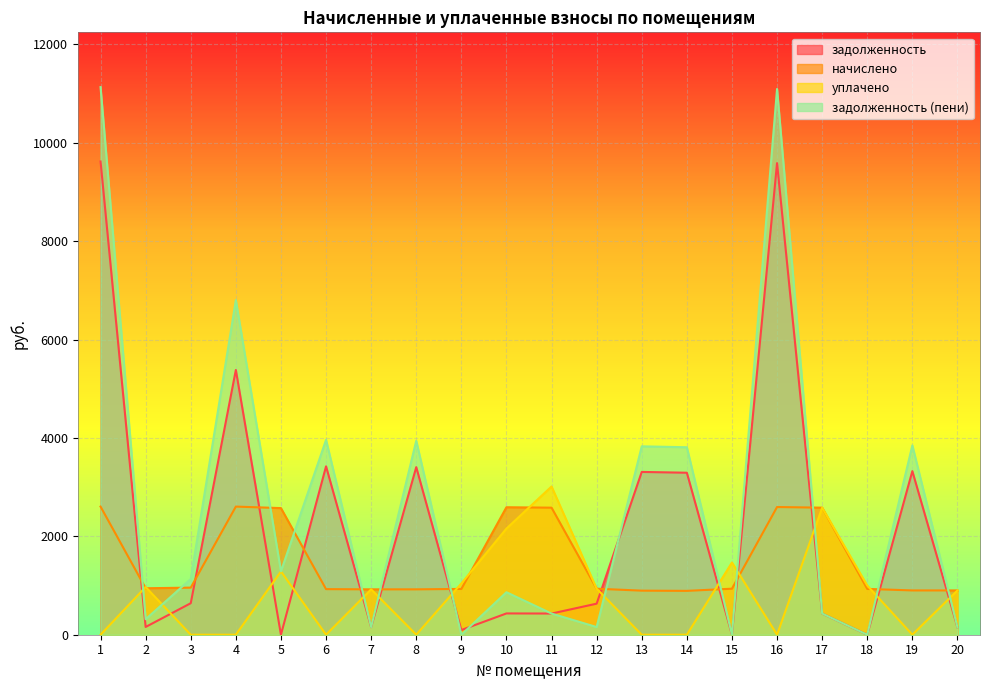

List the series in order of their peak value, lowest first.

начислено, уплачено, задолженность, задолженность (пени)